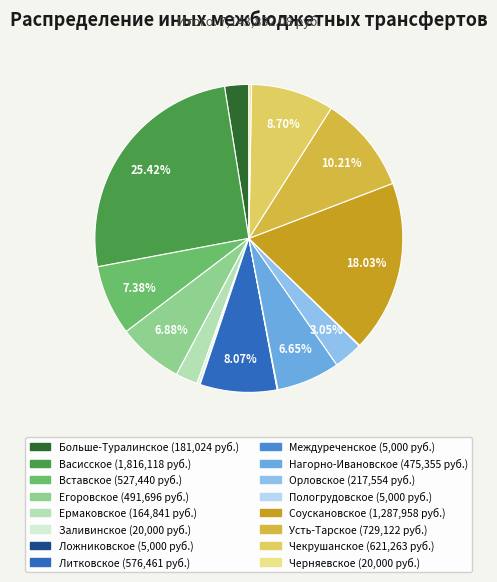

To the nearest percent, what is the average slice percentage?

6%